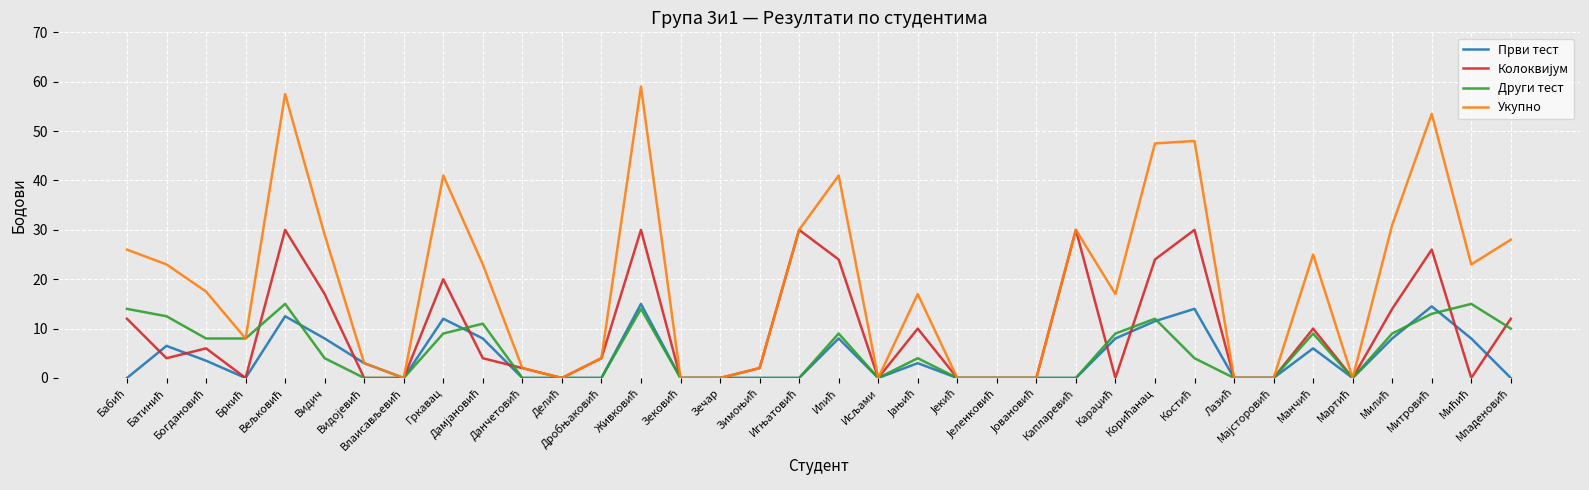

Which series has the widest spread of values?

Укупно